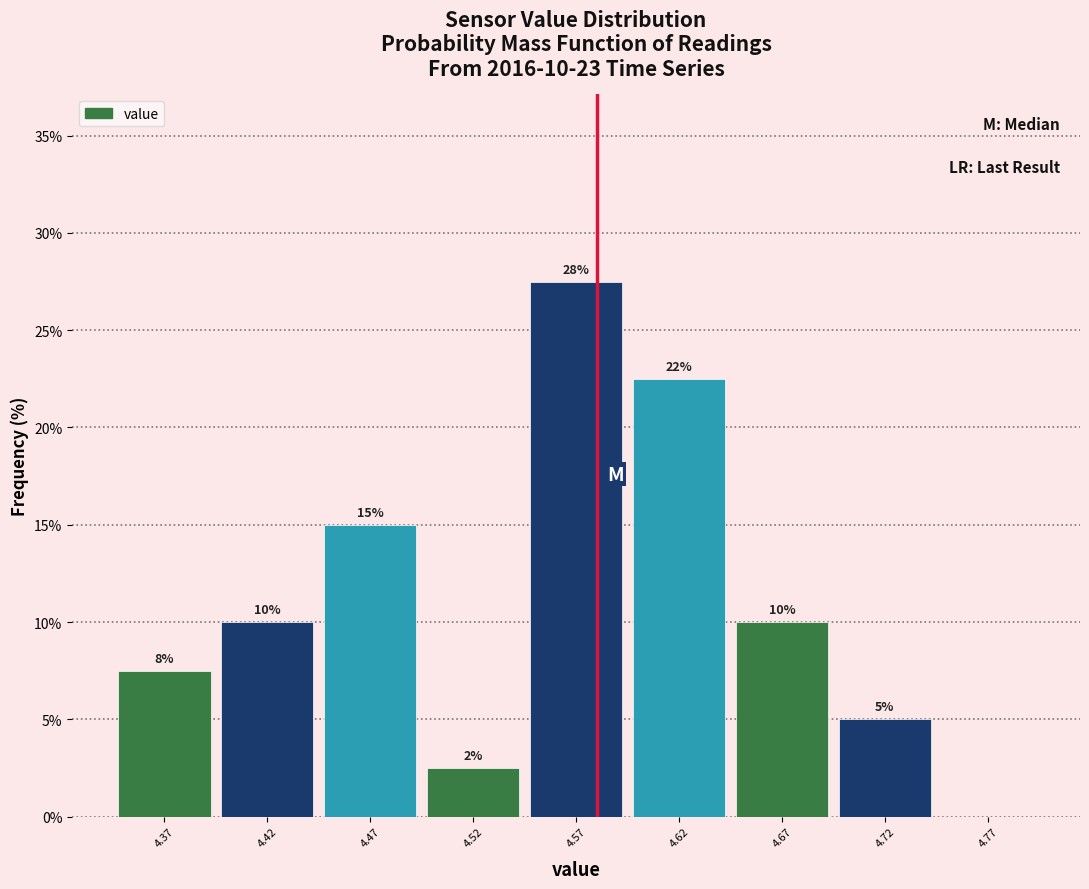

Over which range of the x-axis is the bar tallest?

4.545 to 4.595